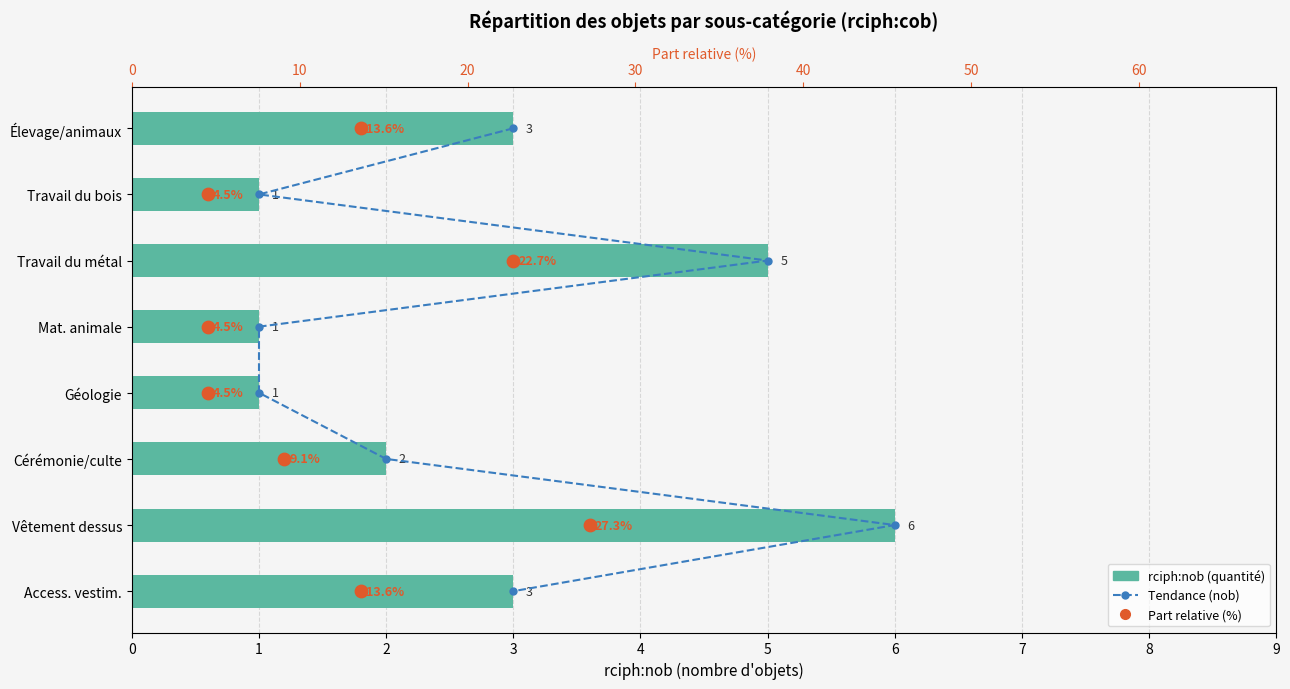

At how many categories does at least one series exceed 1?

7